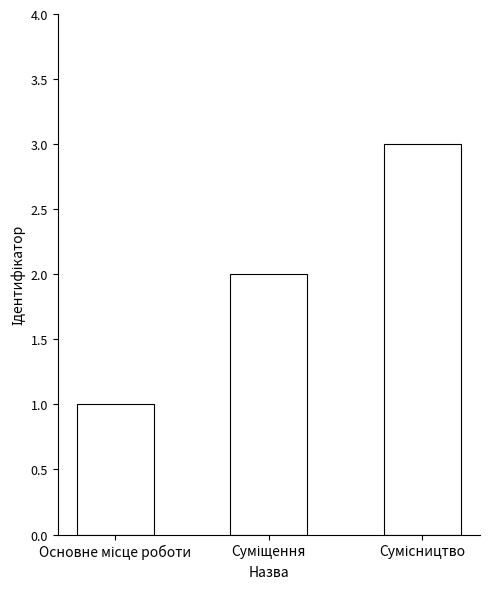

What is the maximum value shown in the chart?

3